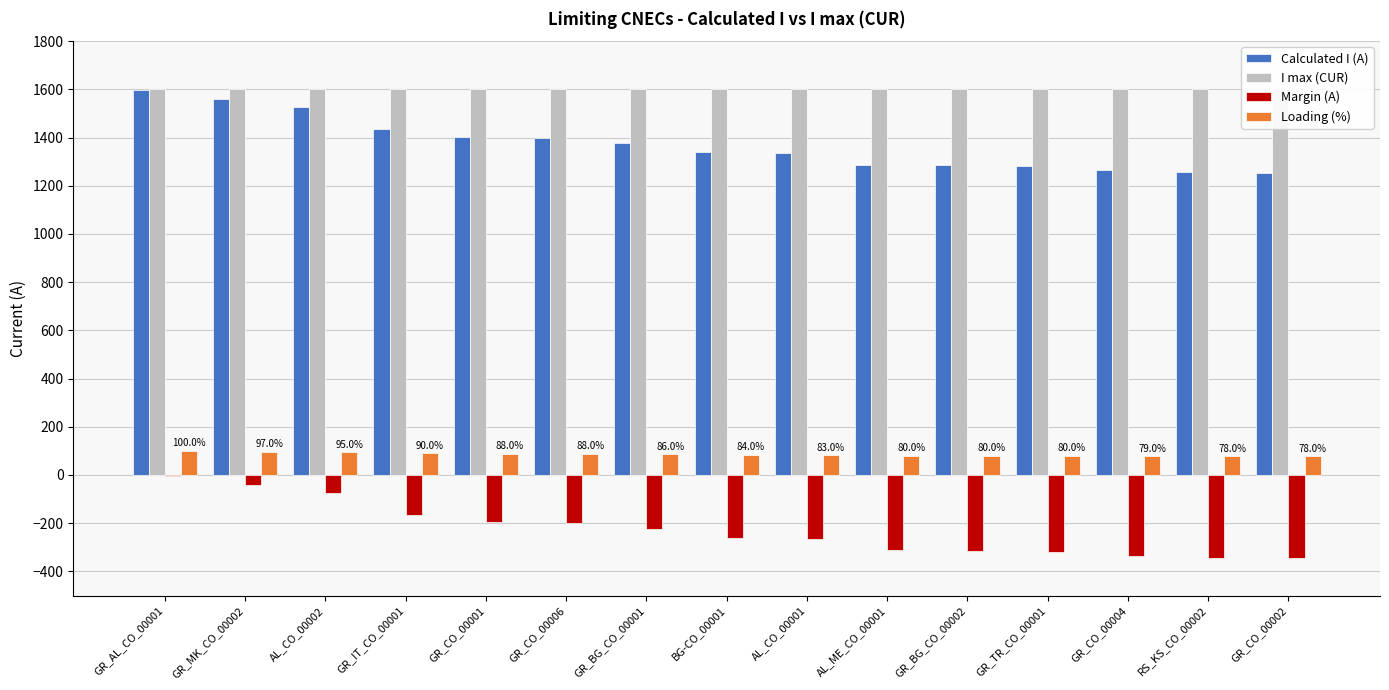

Read the Loading (%) value at GR_BG_CO_00002, to the nearest 5.

80